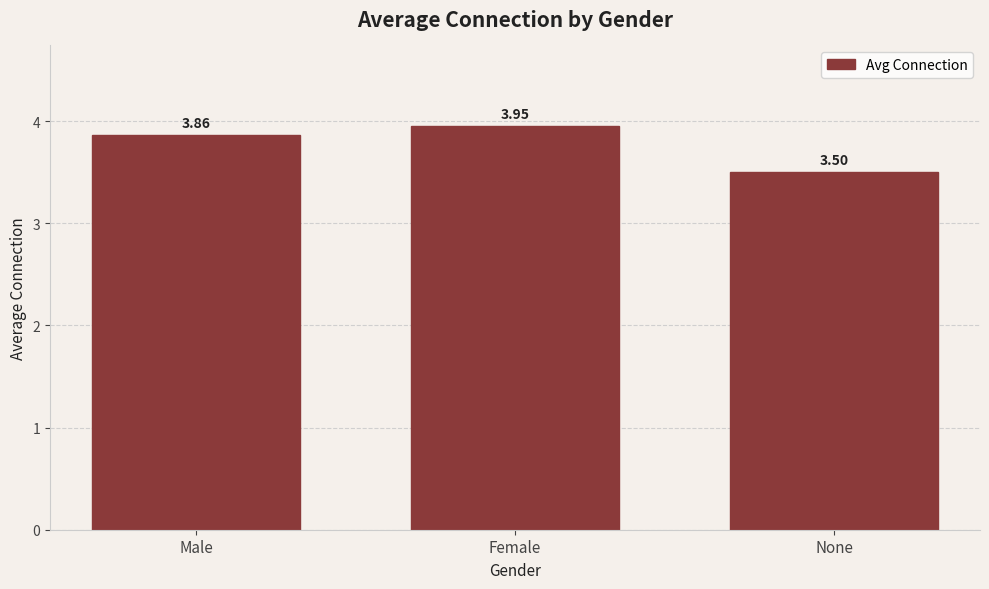

How many series are shown in this chart?

1